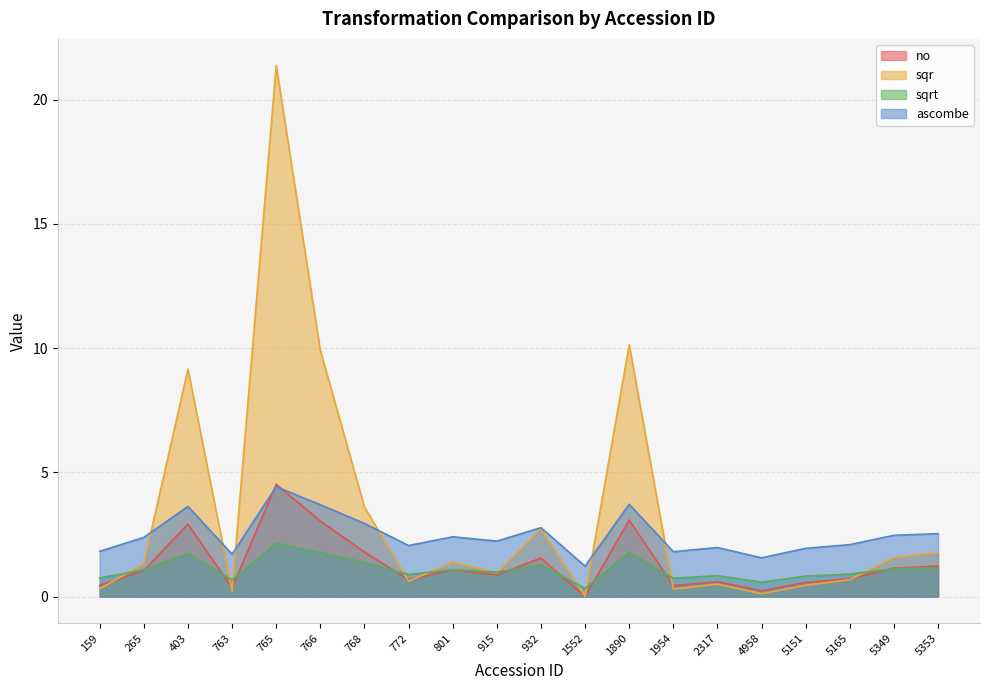

Rank the series by their maximum value, from highest to lowest.

sqr, no, ascombe, sqrt